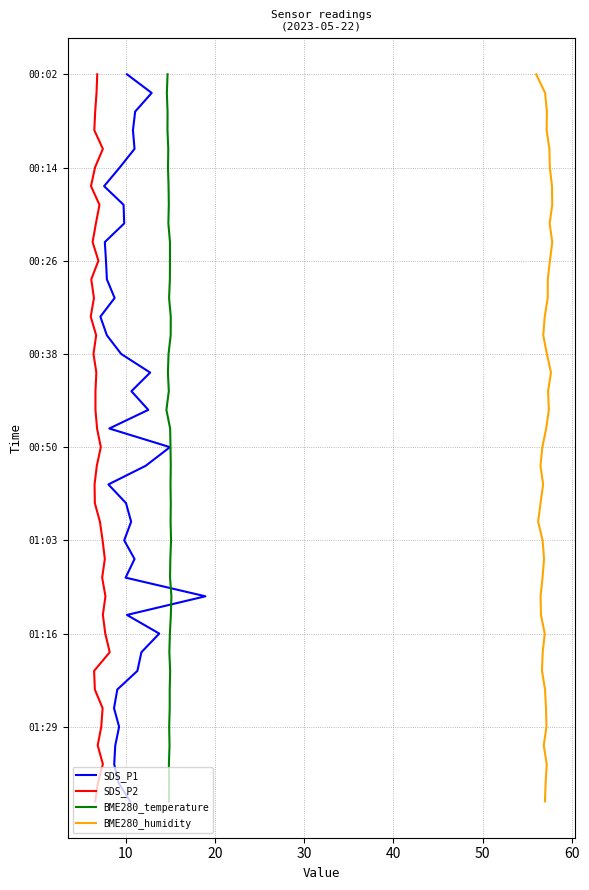

True or false: SDS_P2 and BME280_humidity cross at least once.

False